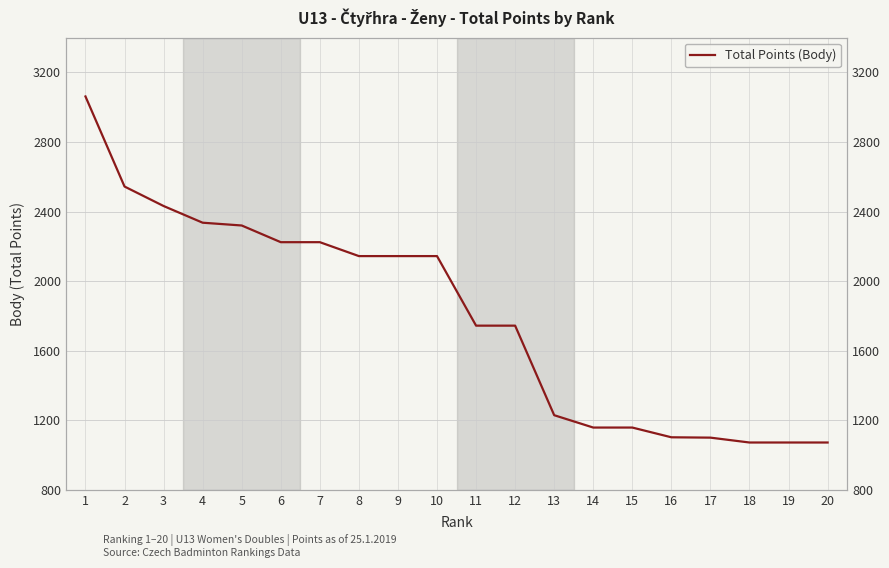

What is the smallest value displayed?

1072